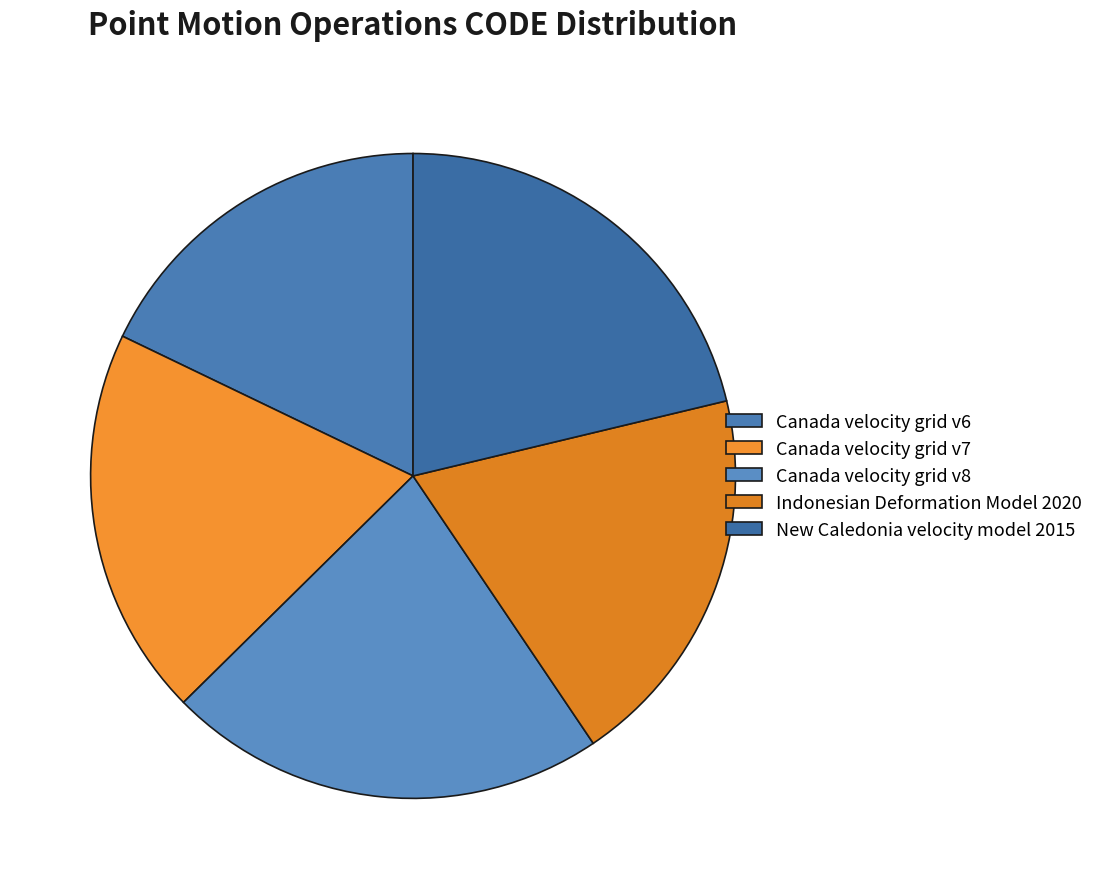

Which category has the smallest portion of the pie?

Canada velocity grid v6